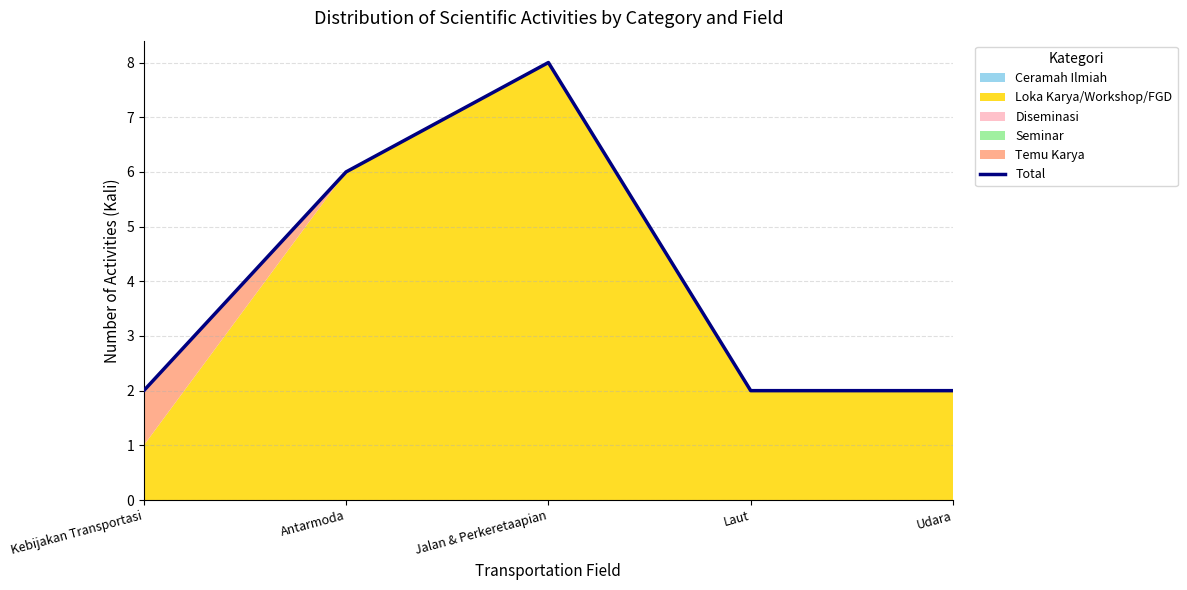

What position from the right is Kebijakan Transportasi?

5